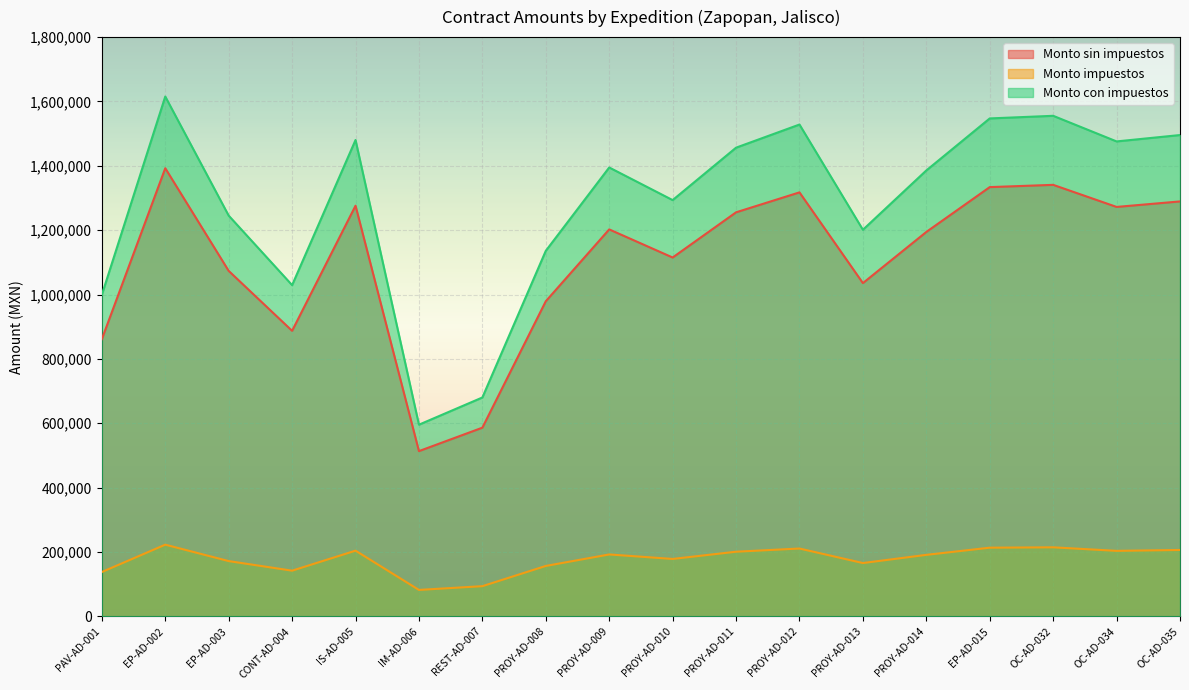

Reading left to right, extract all data points from this chart.

Monto sin impuestos: PAV-AD-001=861462.9	EP-AD-002=1392543.3	EP-AD-003=1073532.2	CONT-AD-004=887312.8	IS-AD-005=1276085.6	IM-AD-006=513479.1	REST-AD-007=586342.5	PROY-AD-008=979204.7	PROY-AD-009=1202471.9	PROY-AD-010=1115109.6	PROY-AD-011=1255548.9	PROY-AD-012=1317522.7	PROY-AD-013=1035616.8	PROY-AD-014=1194534.3	EP-AD-015=1333879.5	OC-AD-032=1340904.9	OC-AD-034=1272293.4	OC-AD-035=1289384.3
Monto impuestos: PAV-AD-001=137834.1	EP-AD-002=222806.9	EP-AD-003=171765.1	CONT-AD-004=141970.0	IS-AD-005=204173.7	IM-AD-006=82156.7	REST-AD-007=93814.8	PROY-AD-008=156672.8	PROY-AD-009=192395.5	PROY-AD-010=178417.5	PROY-AD-011=200887.8	PROY-AD-012=210803.6	PROY-AD-013=165698.7	PROY-AD-014=191125.5	EP-AD-015=213420.7	OC-AD-032=214544.8	OC-AD-034=203566.9	OC-AD-035=206301.5
Monto con impuestos: PAV-AD-001=999297.0	EP-AD-002=1615350.2	EP-AD-003=1245297.4	CONT-AD-004=1029282.8	IS-AD-005=1480259.2	IM-AD-006=595635.8	REST-AD-007=680157.3	PROY-AD-008=1135877.4	PROY-AD-009=1394867.4	PROY-AD-010=1293527.1	PROY-AD-011=1456436.8	PROY-AD-012=1528326.3	PROY-AD-013=1201315.5	PROY-AD-014=1385659.8	EP-AD-015=1547300.2	OC-AD-032=1555449.7	OC-AD-034=1475860.3	OC-AD-035=1495685.7